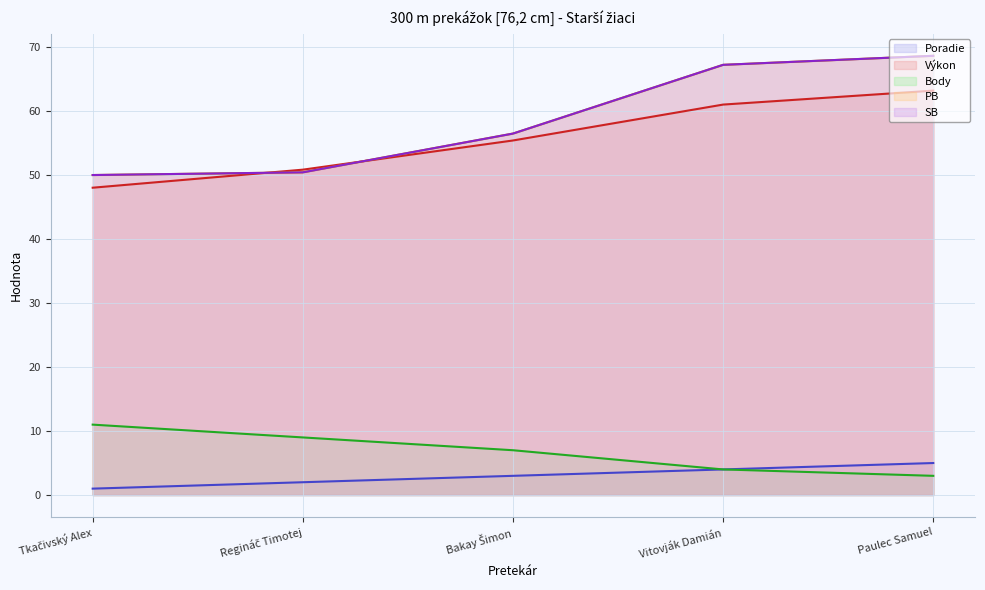

The Poradie series shows 2.0 at Regináč Timotej. True or false?

True